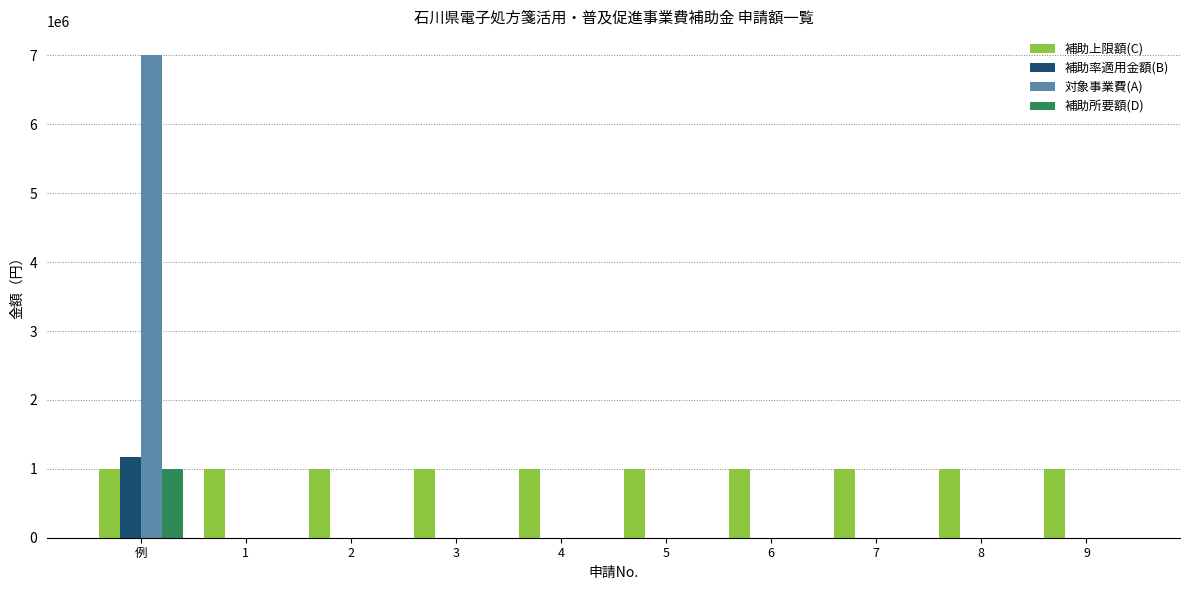

The value of 補助上限額(C) at 7 is 1003000. True or false?

True